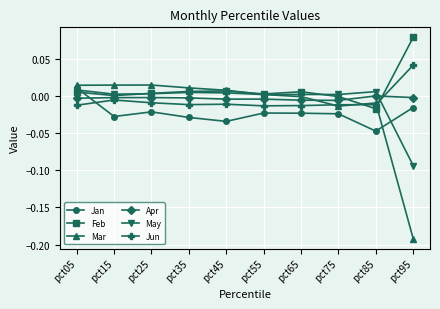

Which series ends up on top after the final intersection of Jun and Feb?

Feb